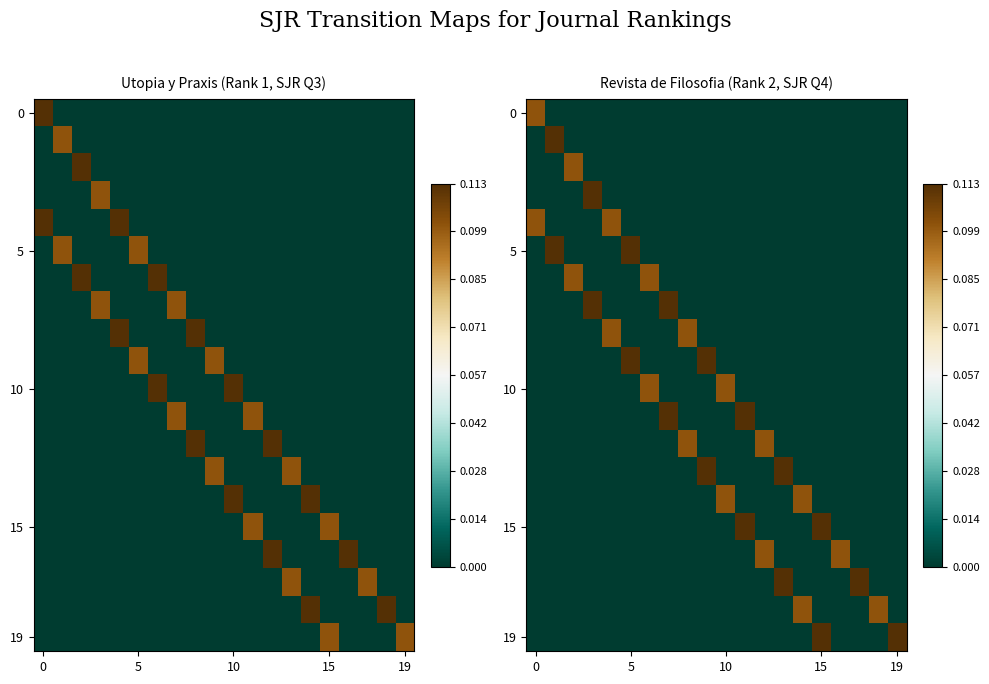

What is the spread (max minus min) of values at 16?

0.1